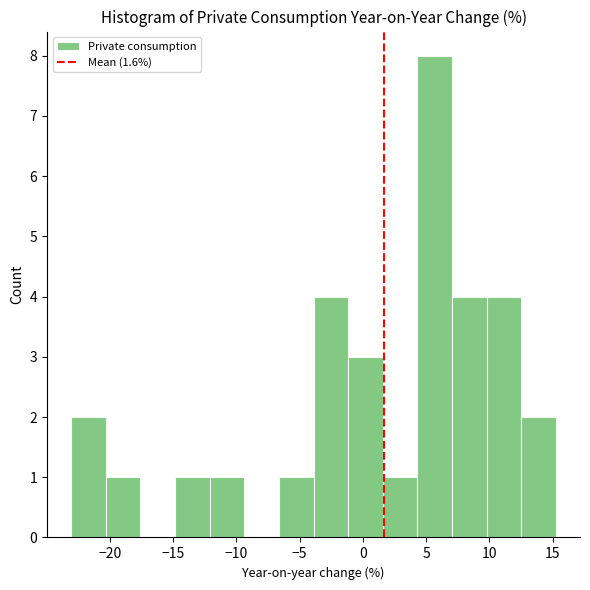

What is the height of the bar covering -6.5 to -4.0 on the x-axis? Neither the bar edges nor the heights are printed on the chart, so give them approximately, as read against the axes.

1